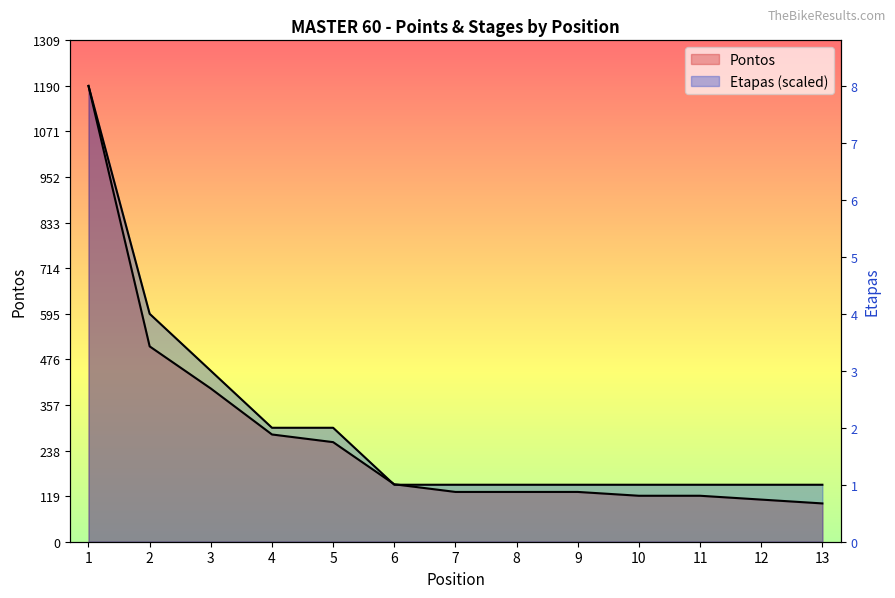

Is the value of Pontos at 5 greater than the value of Etapas at 13?

Yes